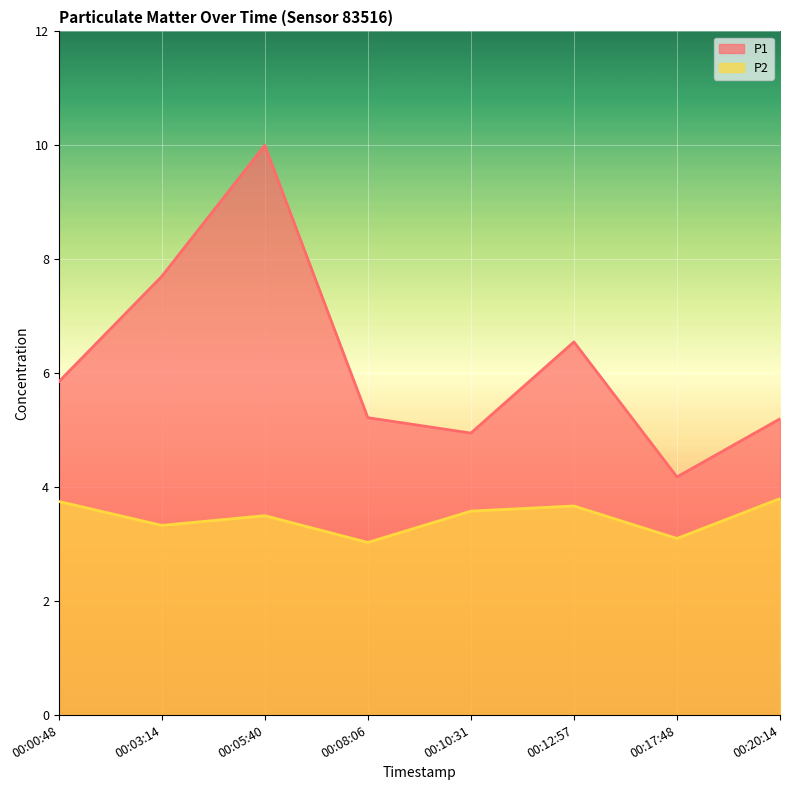

At which label does P2 reach its peak?

00:20:14